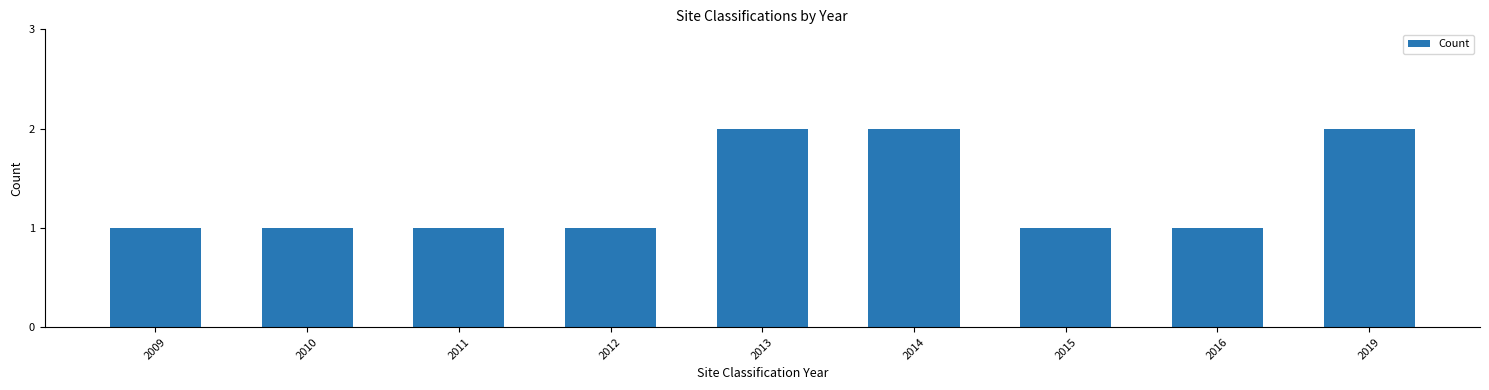

What is the maximum value shown in the chart?

2